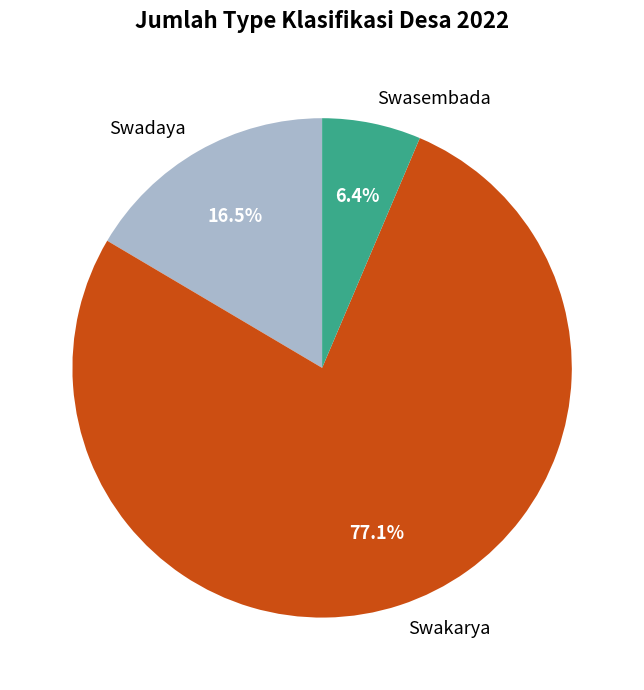

To the nearest percent, what portion does Swakarya represent?

77%